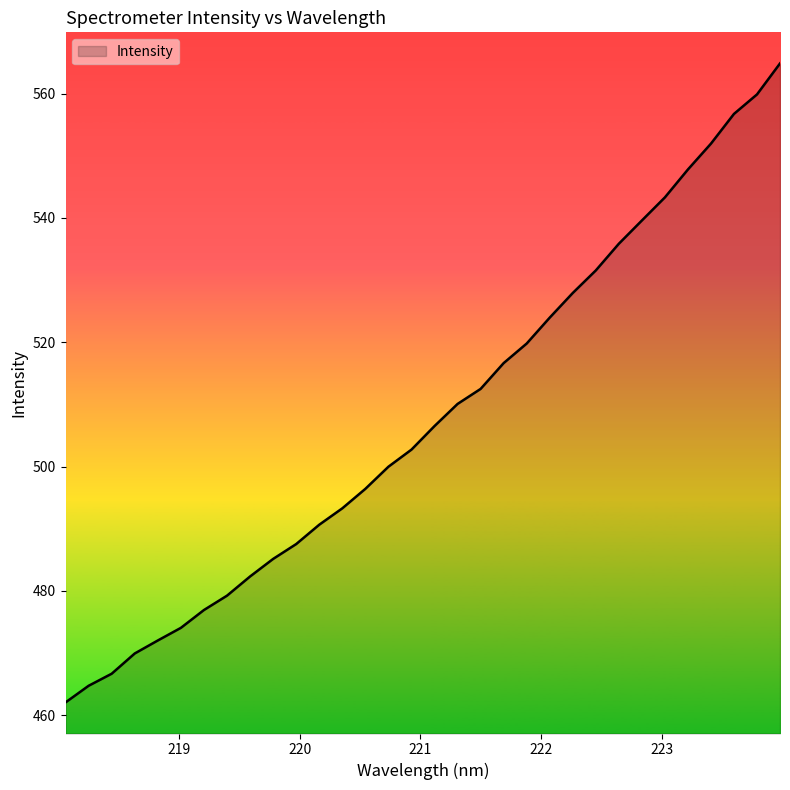

What is the smallest value displayed?

462.1